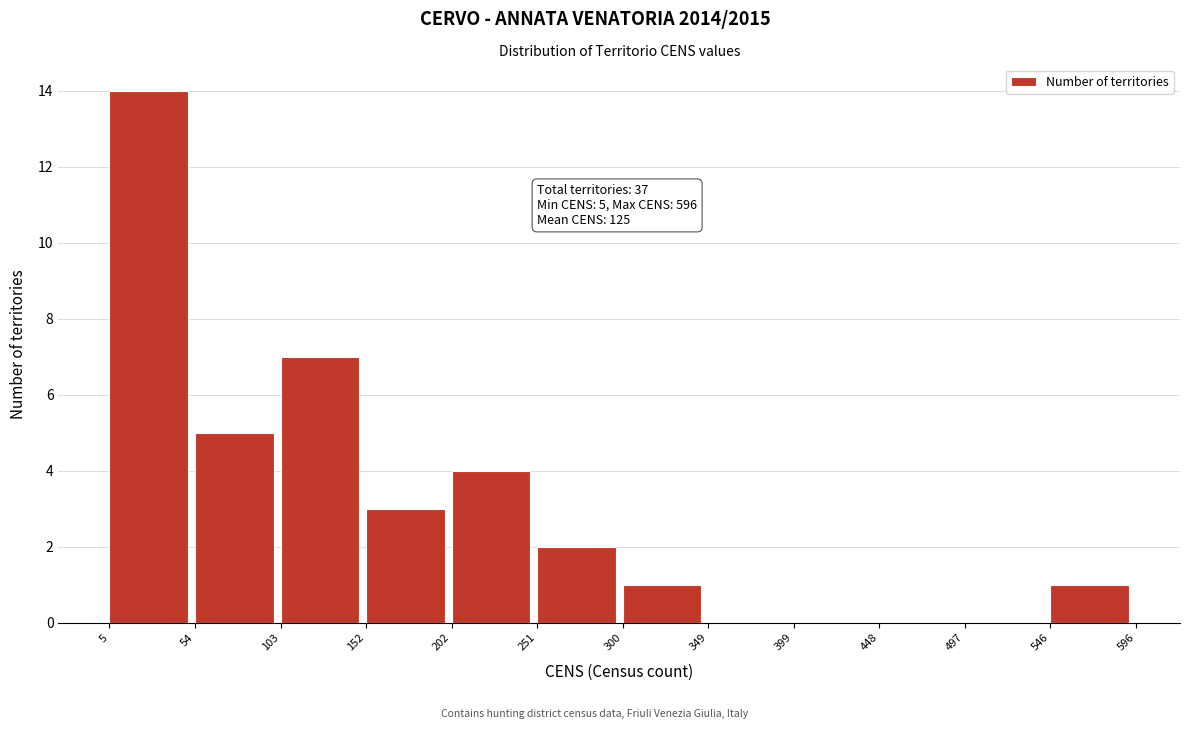

Over which range of the x-axis is the bar tallest?

5 to 54